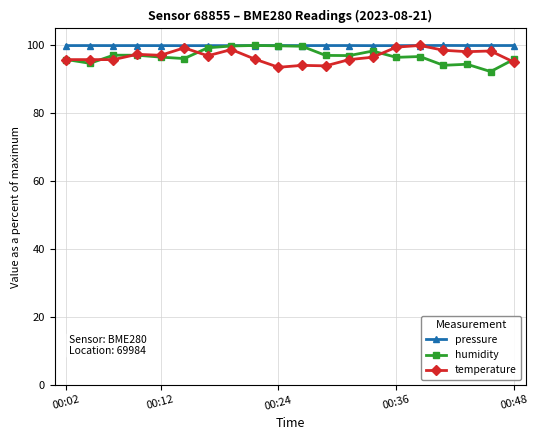

True or false: pressure has more than 1 points higher than both neighbors.

True